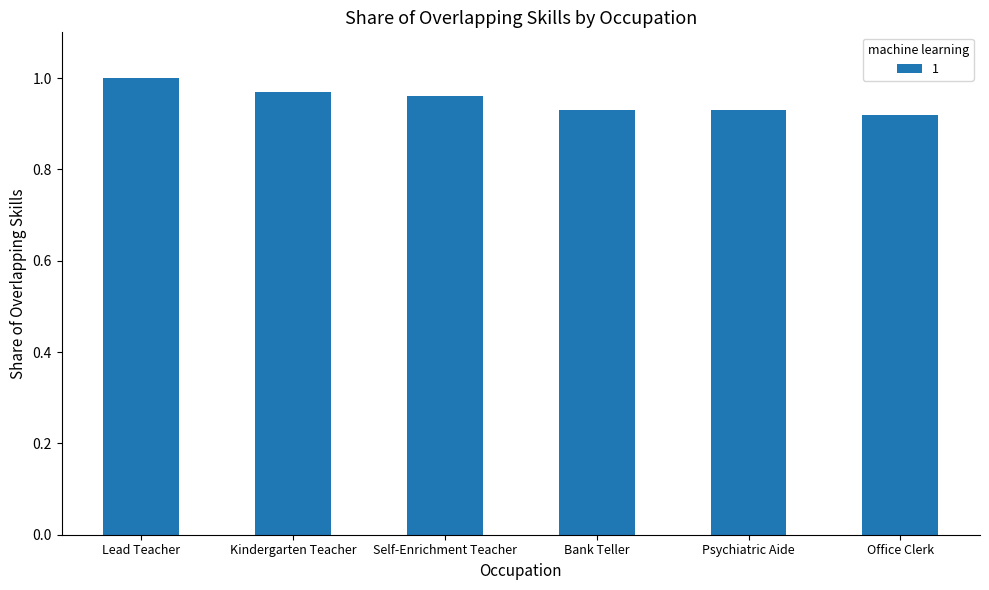

What is the sum of the values at Self-Enrichment Teacher and Bank Teller?

1.9